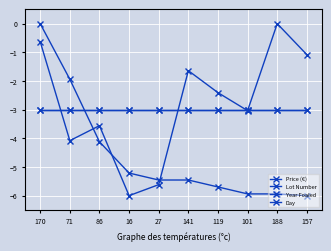

Does the chart have visible grid lines?

Yes